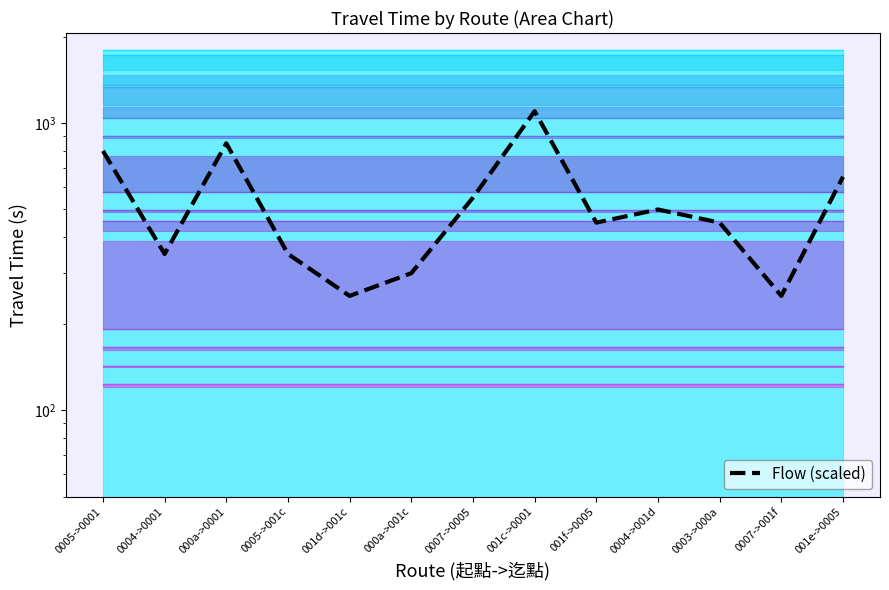

What position from the right is 001e->0005?

1